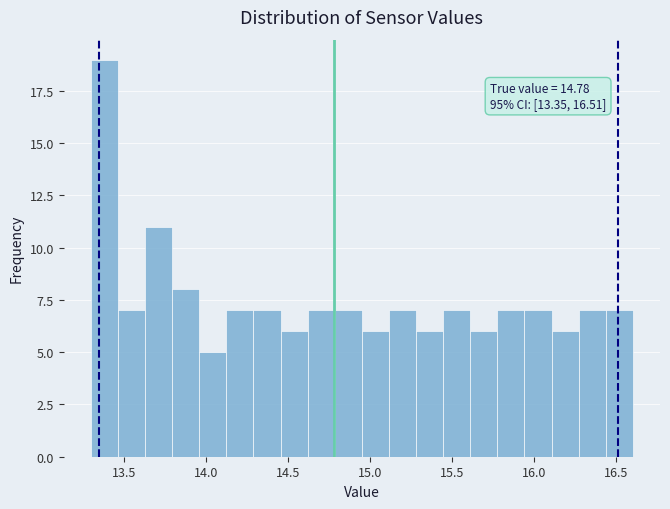

Read against the x-axis, roughly where is the centre of the tallest bar?

13.40